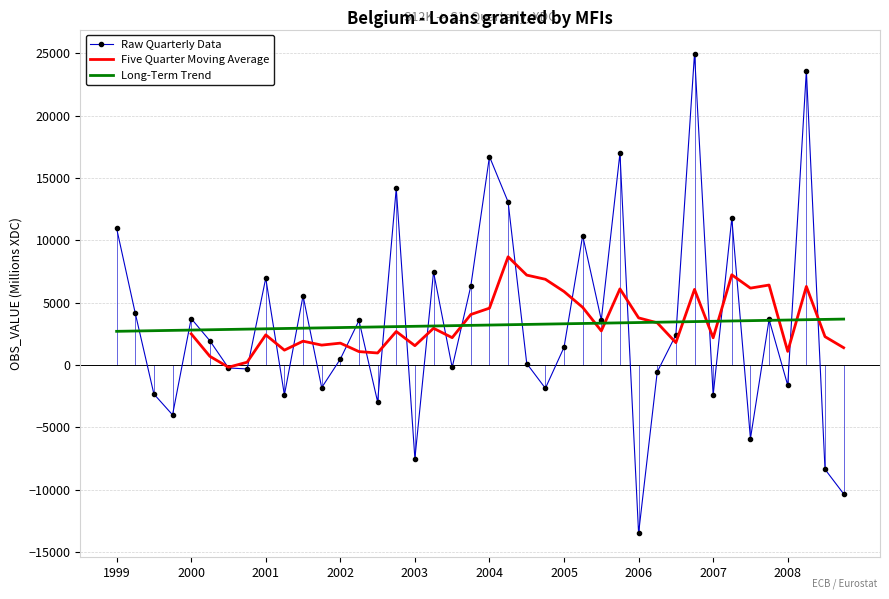

Is this an area chart (filled region under the line)?

No